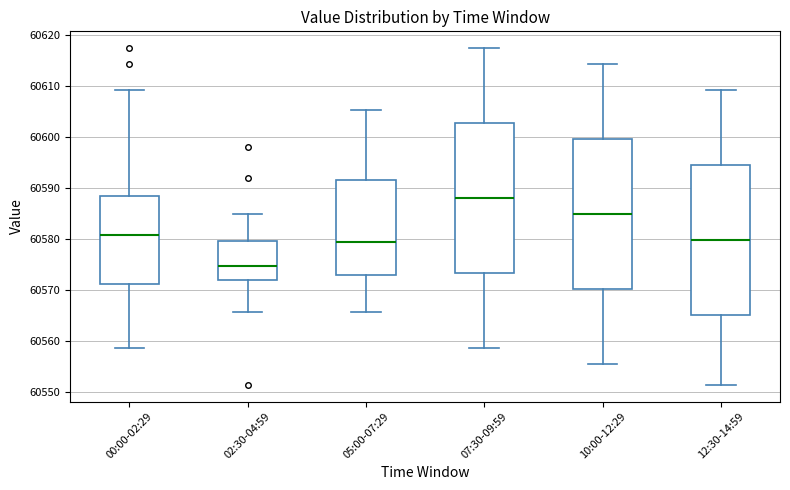

Where is the lower edge of the box for 10:00-12:29 on the y-axis? The values are not printed on the chart, so give them approximately, as read against the axis.

60570